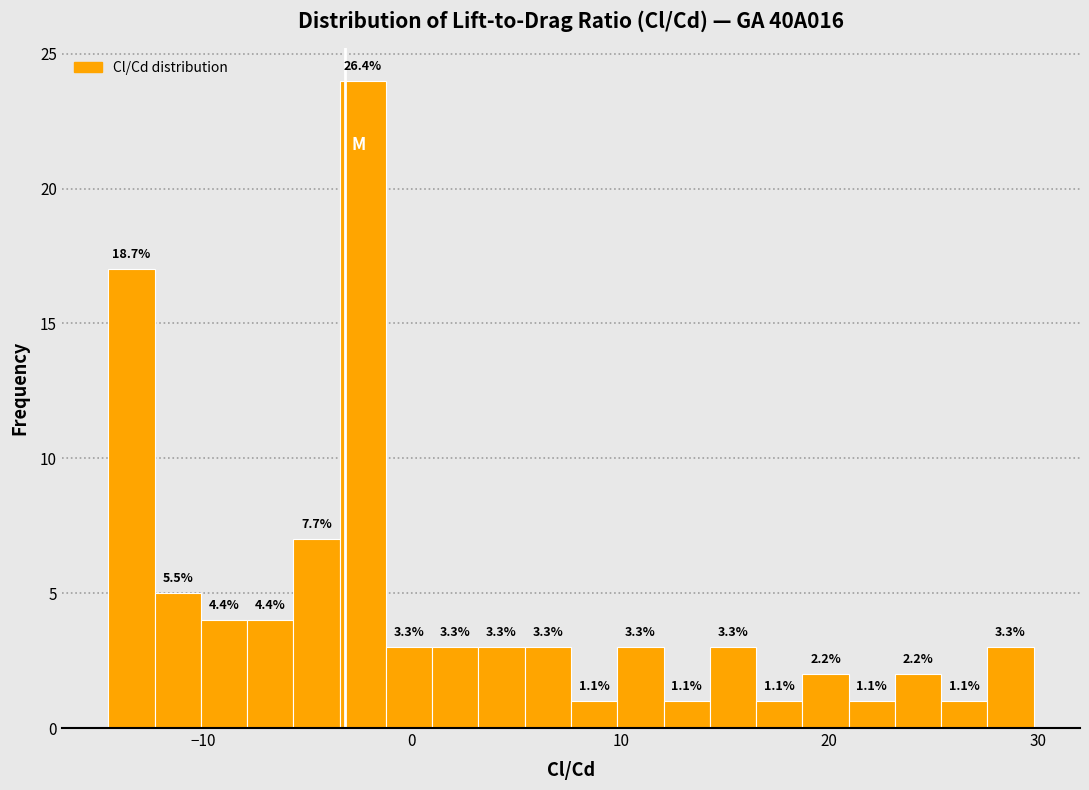

Around what value on the x-axis is the tallest bar? Give the approximate position of its centre, as read against the axis.

-2